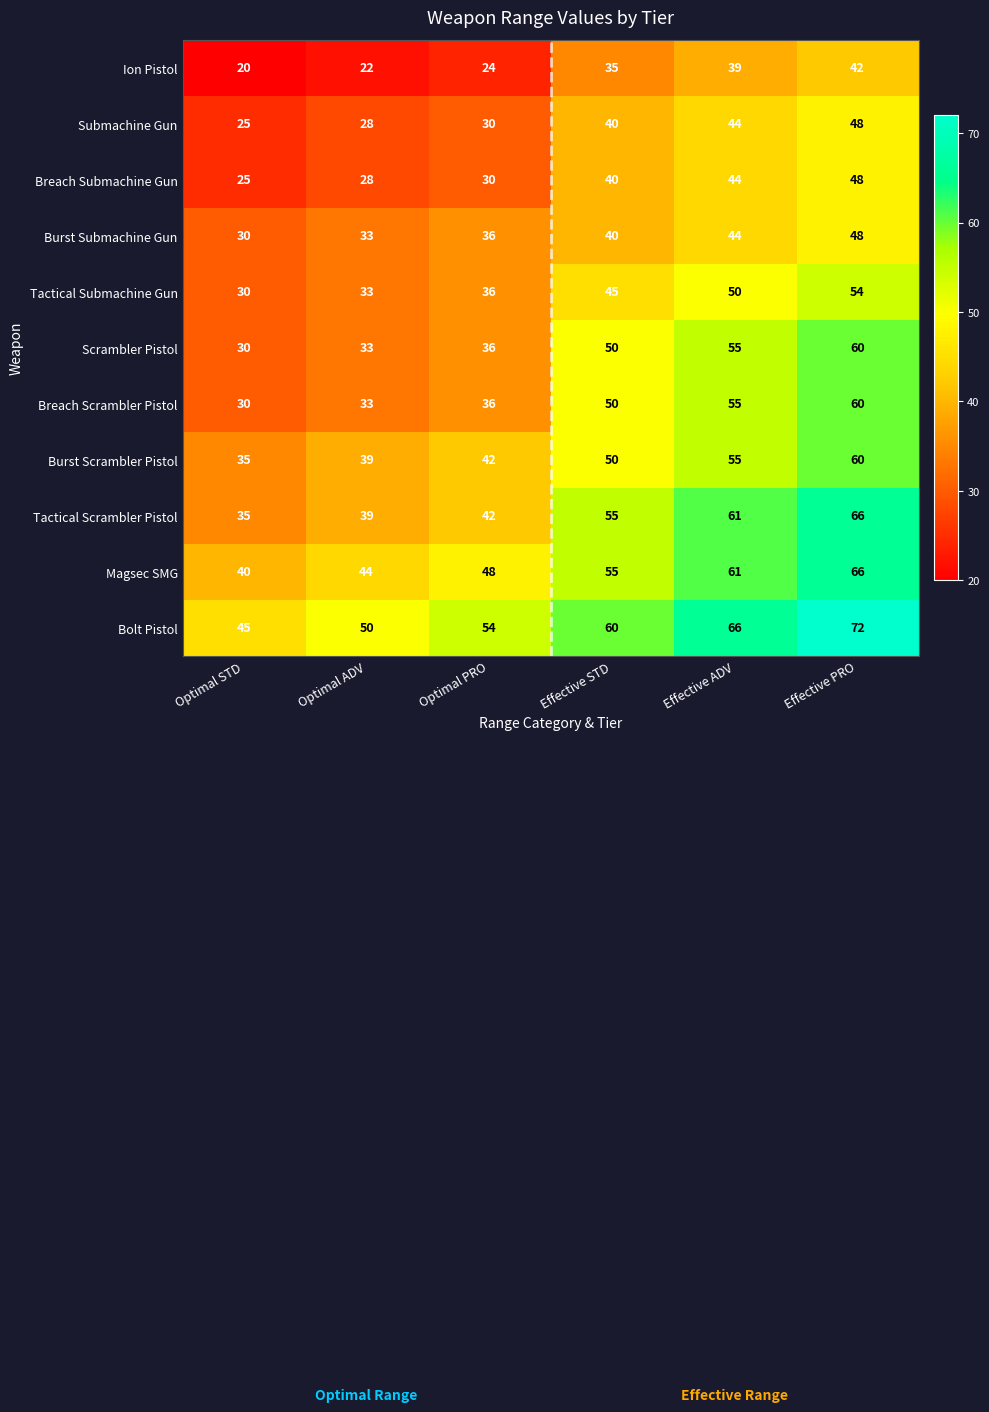

Count the Bolt Pistol values in the range 50 to 66.

4